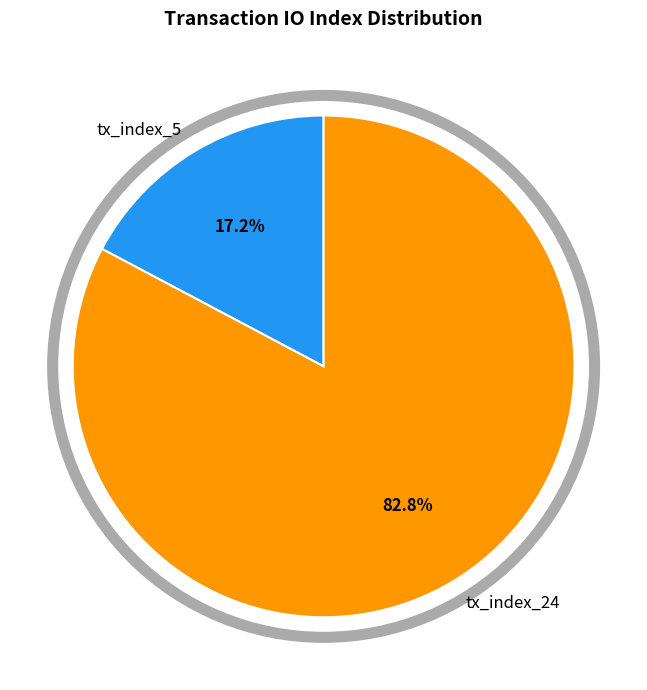

To the nearest percent, what is the difference between the tx_index_5 and tx_index_24 slice percentages?

66%